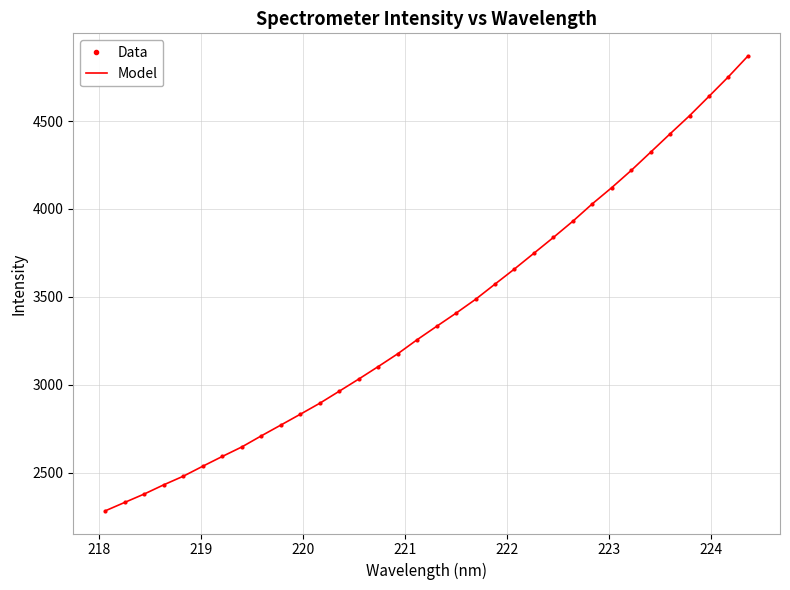

Which series has the largest total across all categories?

Data